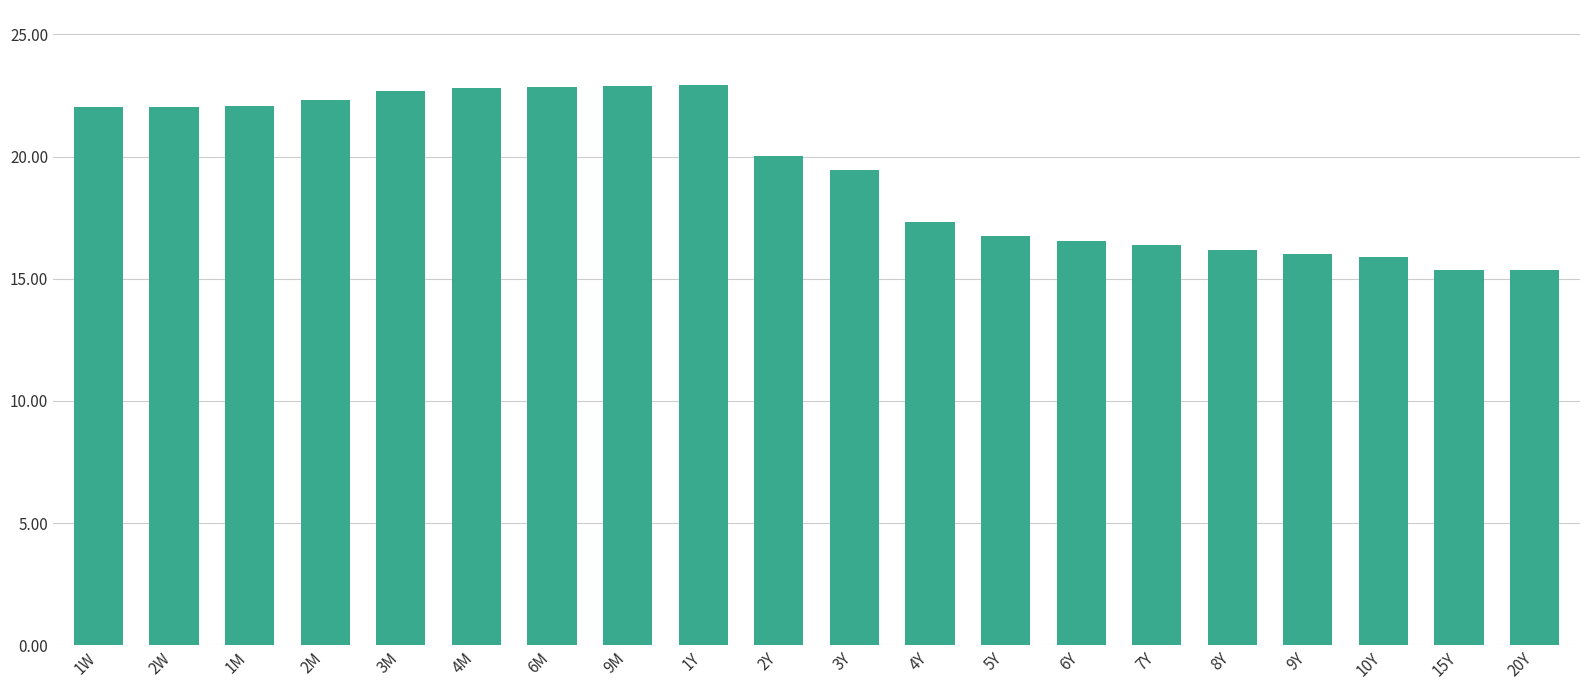

What is the minimum value shown in the chart?

15.4